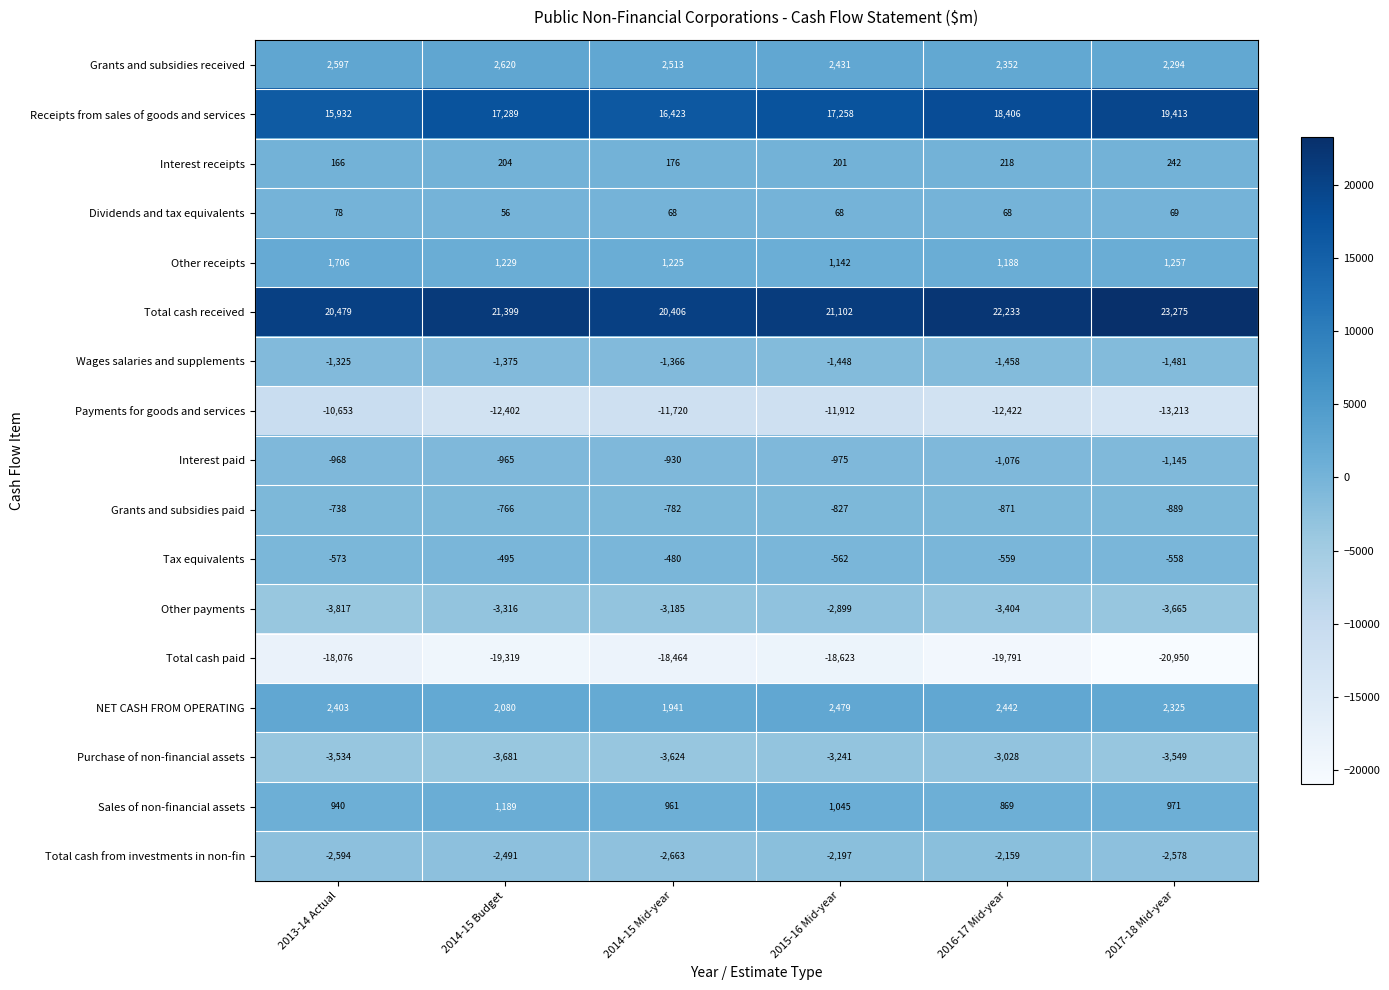

At 2014-15 Budget, list the series in order from smallest to largest.

Total cash paid, Payments for goods and services, Purchase of non-financial assets, Other payments, Total cash from investments in non-fin, Wages salaries and supplements, Interest paid, Grants and subsidies paid, Tax equivalents, Dividends and tax equivalents, Interest receipts, Sales of non-financial assets, Other receipts, NET CASH FROM OPERATING, Grants and subsidies received, Receipts from sales of goods and services, Total cash received